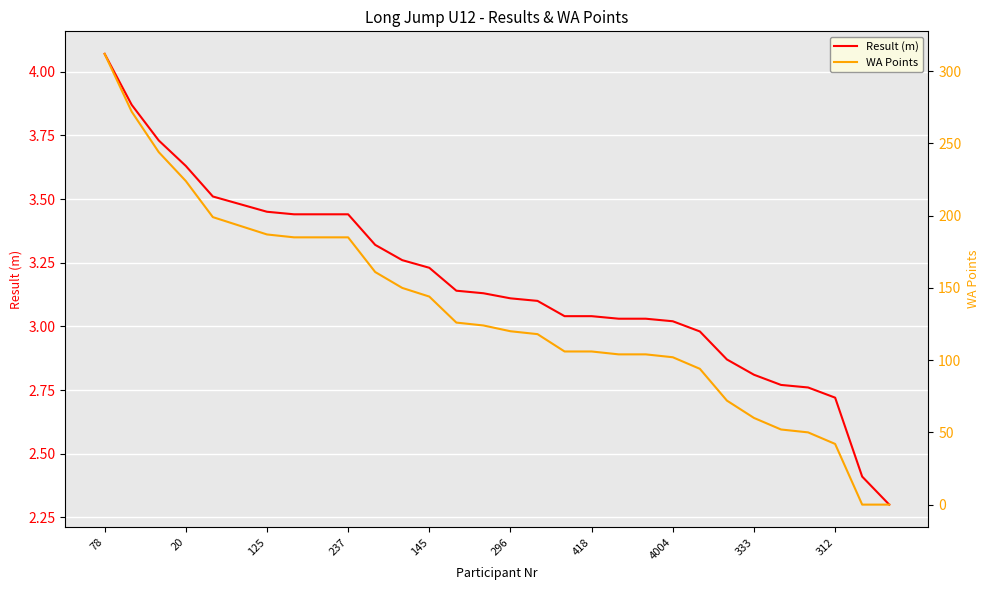

What is the label of the 15th point from the left?

14